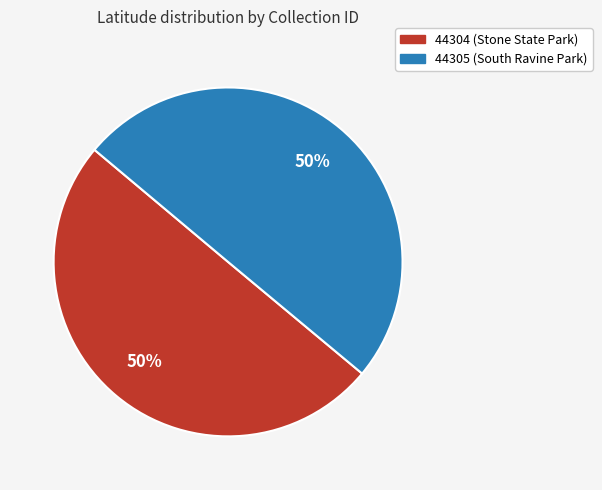

How many slices are in this pie chart?

2